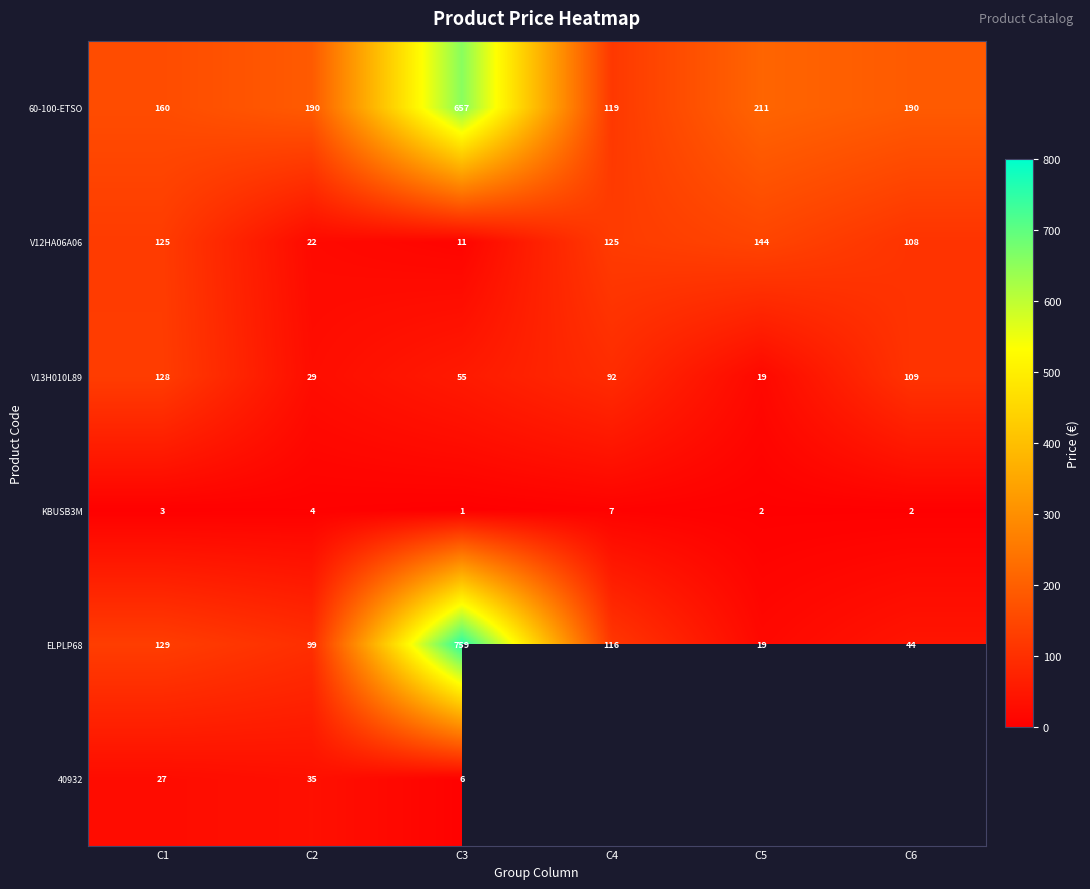

What is the minimum value for 60-100-ETSO?

119